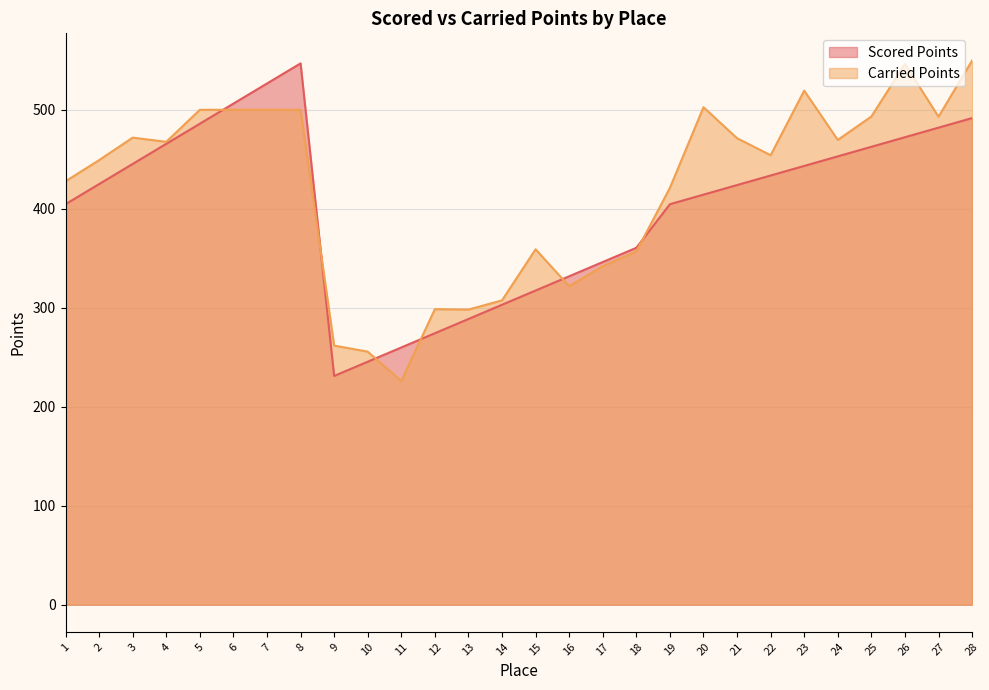

Count the number of categories in the chart.

28